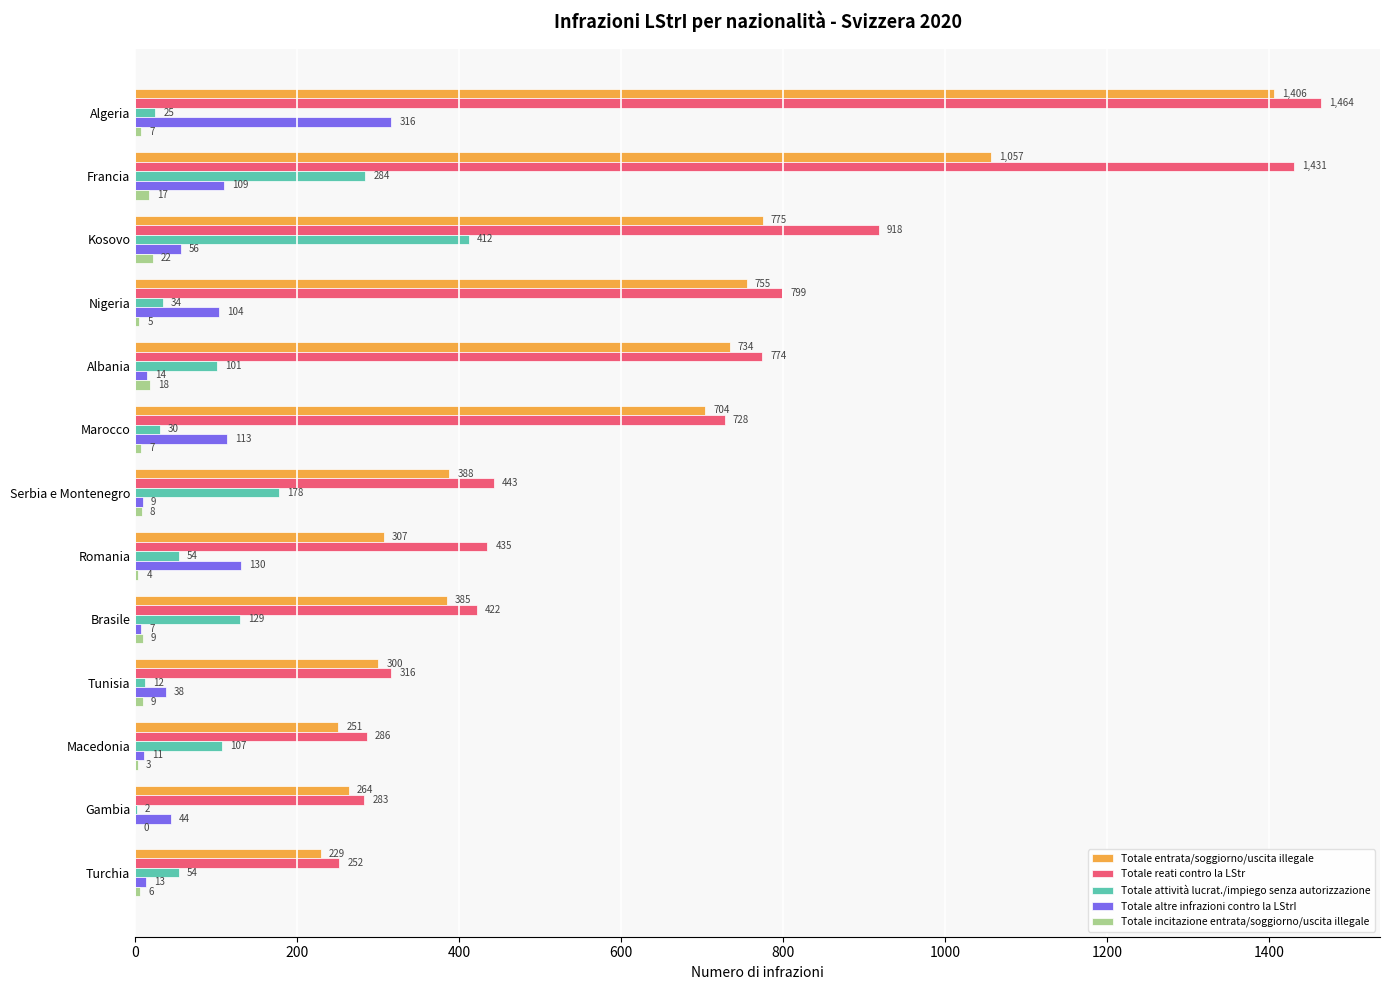

What is the highest value of the Totale attività lucrat./impiego senza autorizzazione series?

412